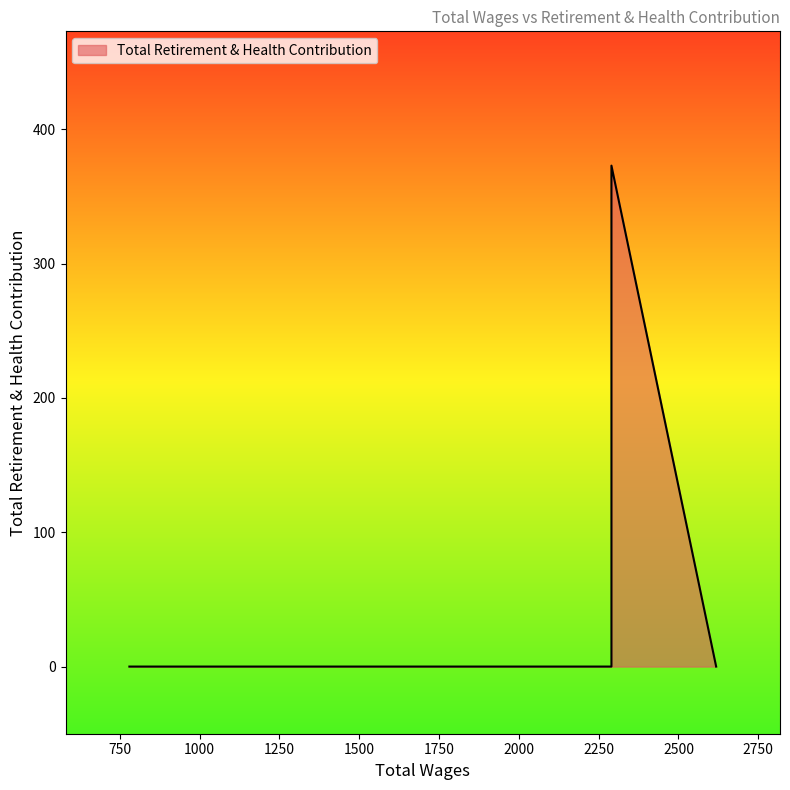

What is the value of the 2nd point from the left?

373